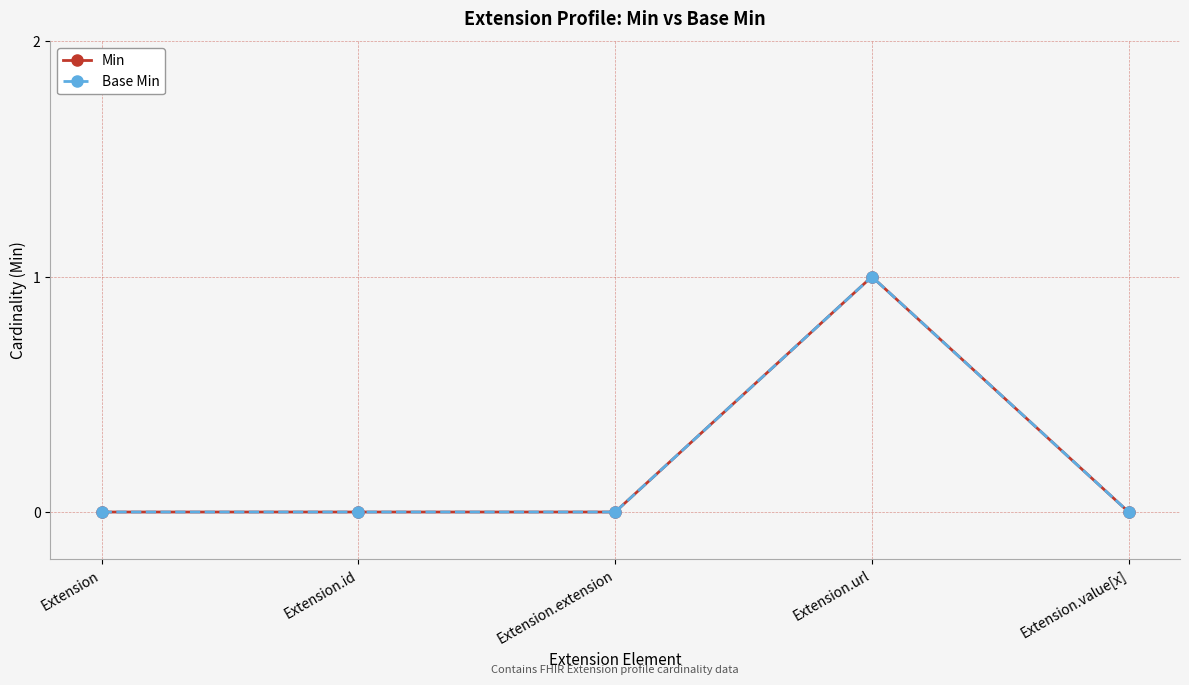

Does the chart have visible grid lines?

Yes